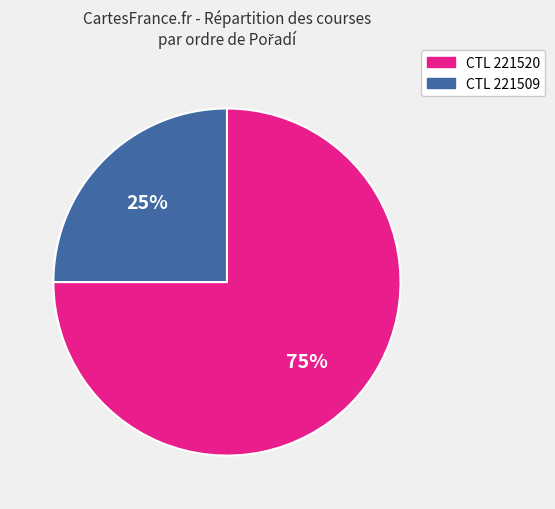

Which category accounts for the majority?

CTL 221520